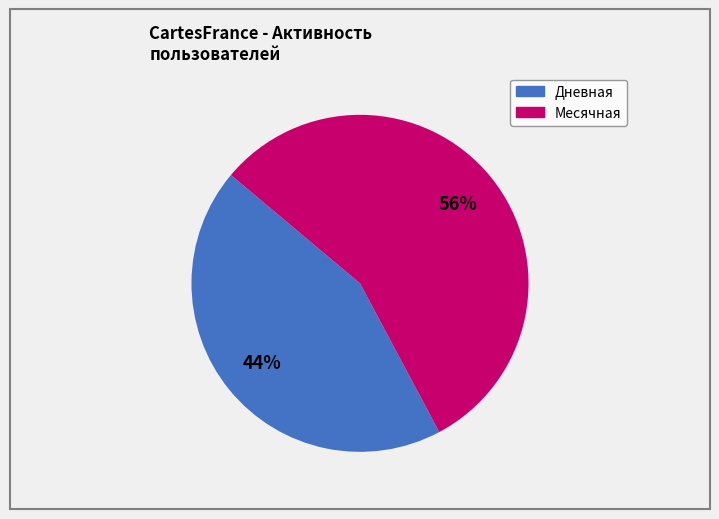

Is there a majority slice in this chart?

Yes